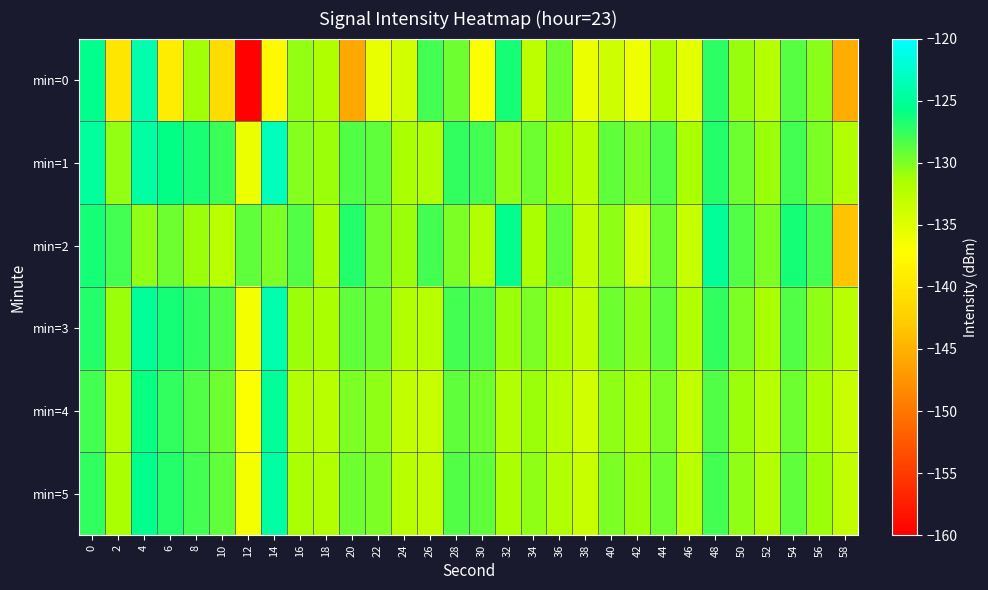

Rank the series at 48 from highest to lowest value.

min=2, min=1, min=0, min=3, min=5, min=4